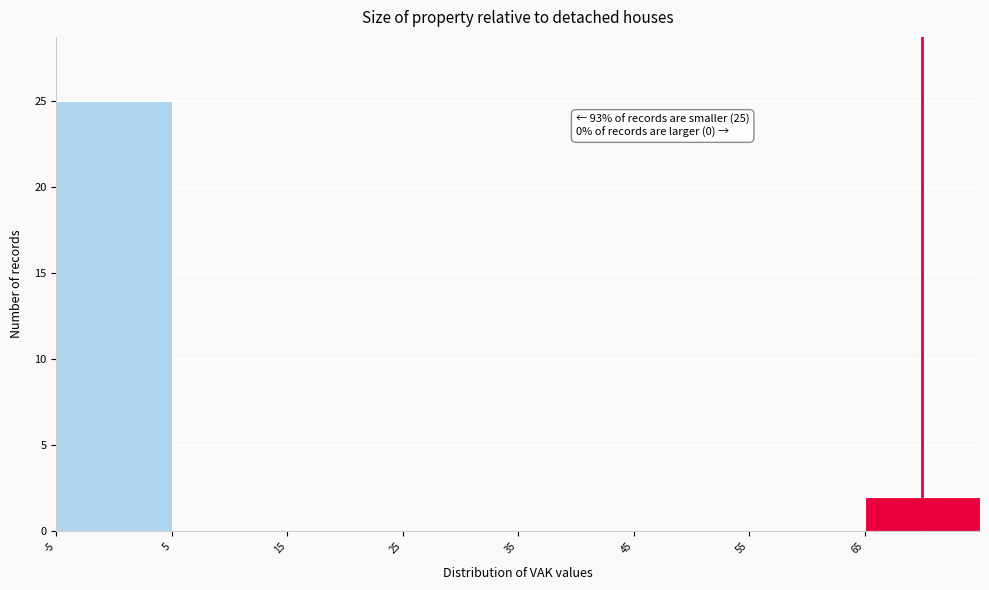

Over which range of the x-axis is the bar tallest?

-5 to 5